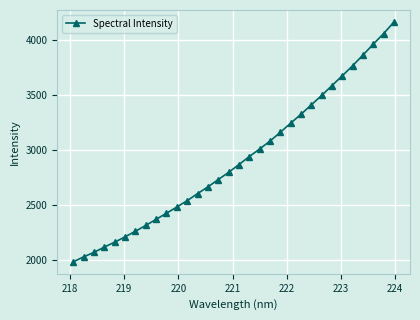

What is the difference between the maximum and minimum values?

2174.7